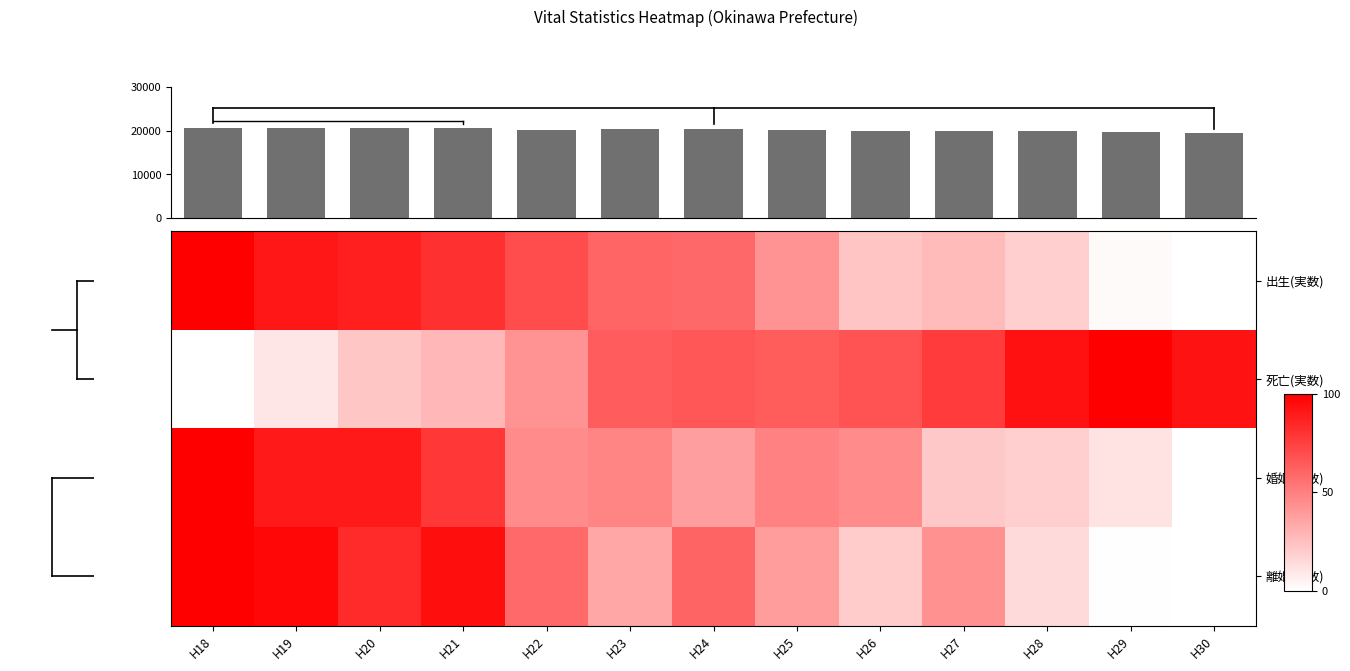

Between H20 and H27, which series saw the biggest shift?

婚姻(実数)